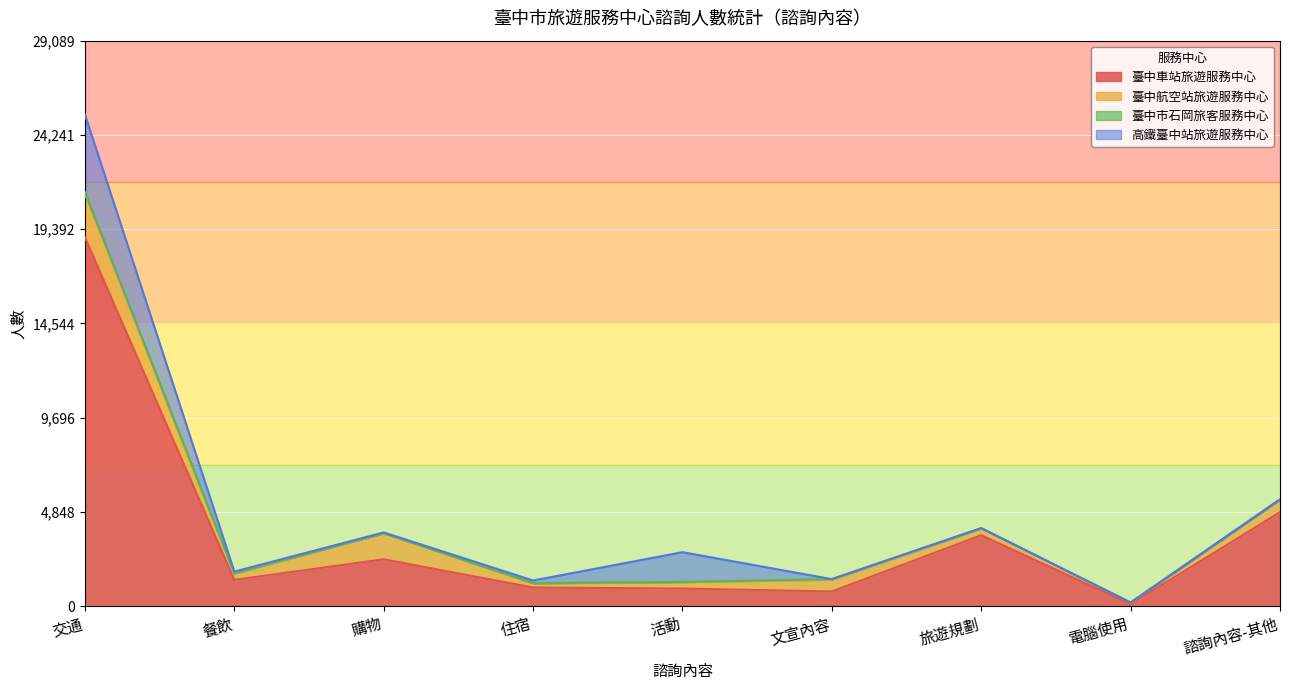

How many series are shown in this chart?

4